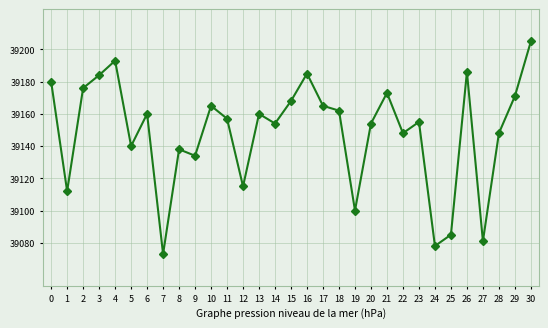

Reading left to right, extract all data points from this chart.

0=39180	1=39112	2=39176	3=39184	4=39193	5=39140	6=39160	7=39073	8=39138	9=39134	10=39165	11=39157	12=39115	13=39160	14=39154	15=39168	16=39185	17=39165	18=39162	19=39100	20=39154	21=39173	22=39148	23=39155	24=39078	25=39085	26=39186	27=39081	28=39148	29=39171	30=39205